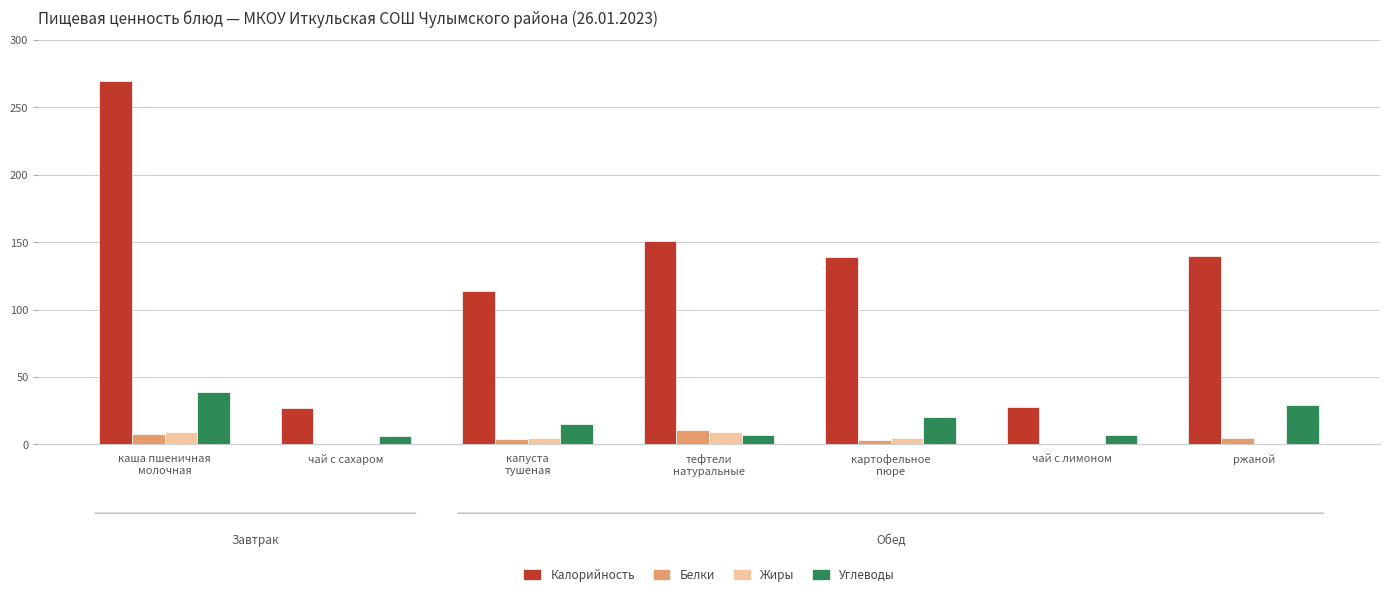

The Белки series shows 0 at чай с лимоном. True or false?

True